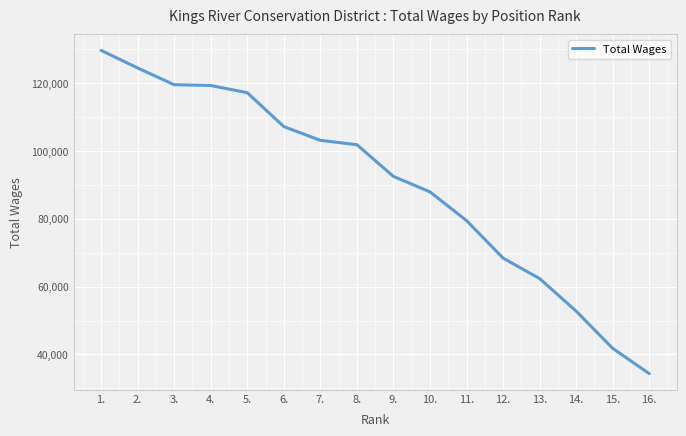

Between 4. and 2., which is larger?

2.